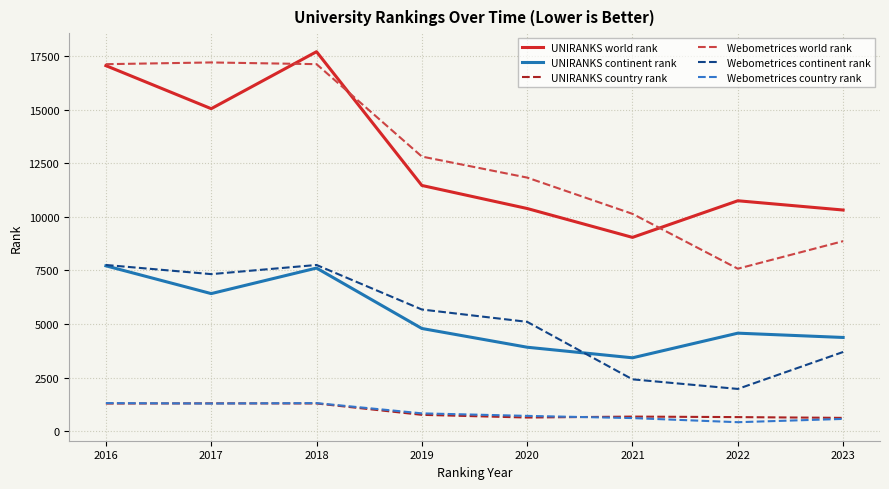

At how many categories does at least one series exceed 5263?

8